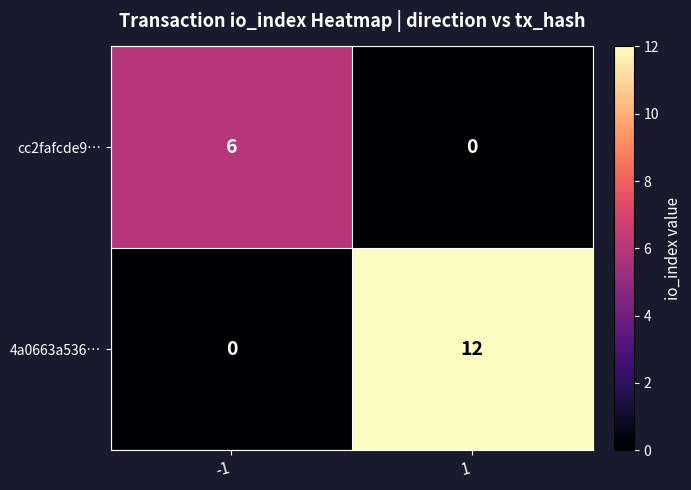

What is the difference between the maximum and minimum values in the 4a0663a536… series?

12